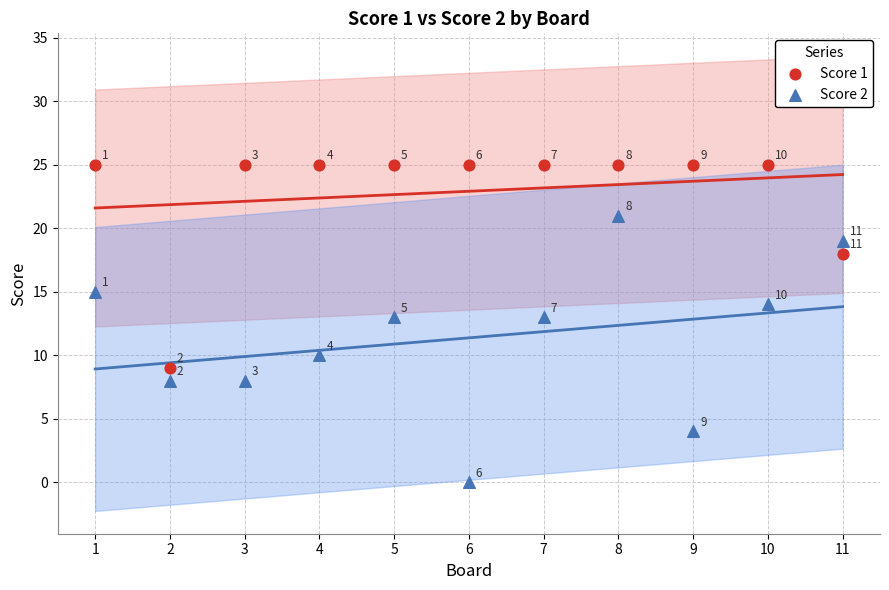

Which series contains the highest Y value?

Score 1